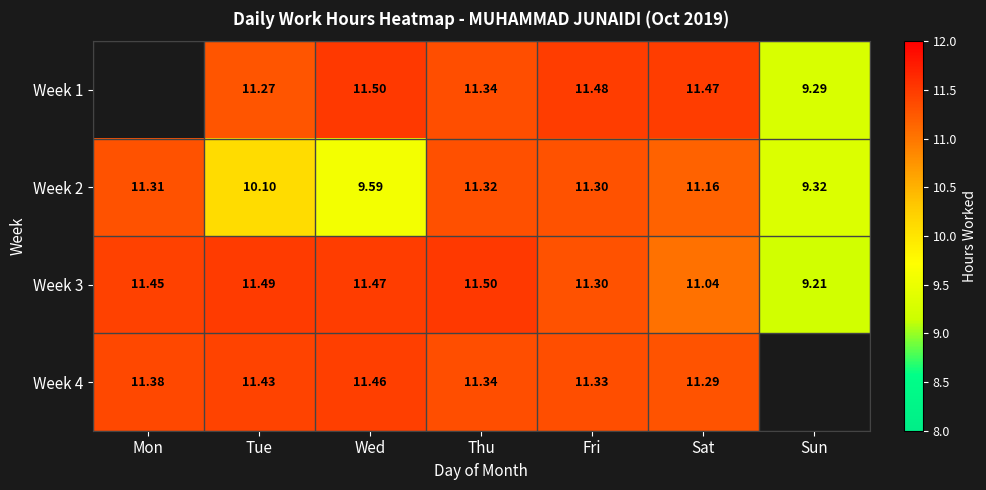

Between Tue and Mon, which is larger?

Mon